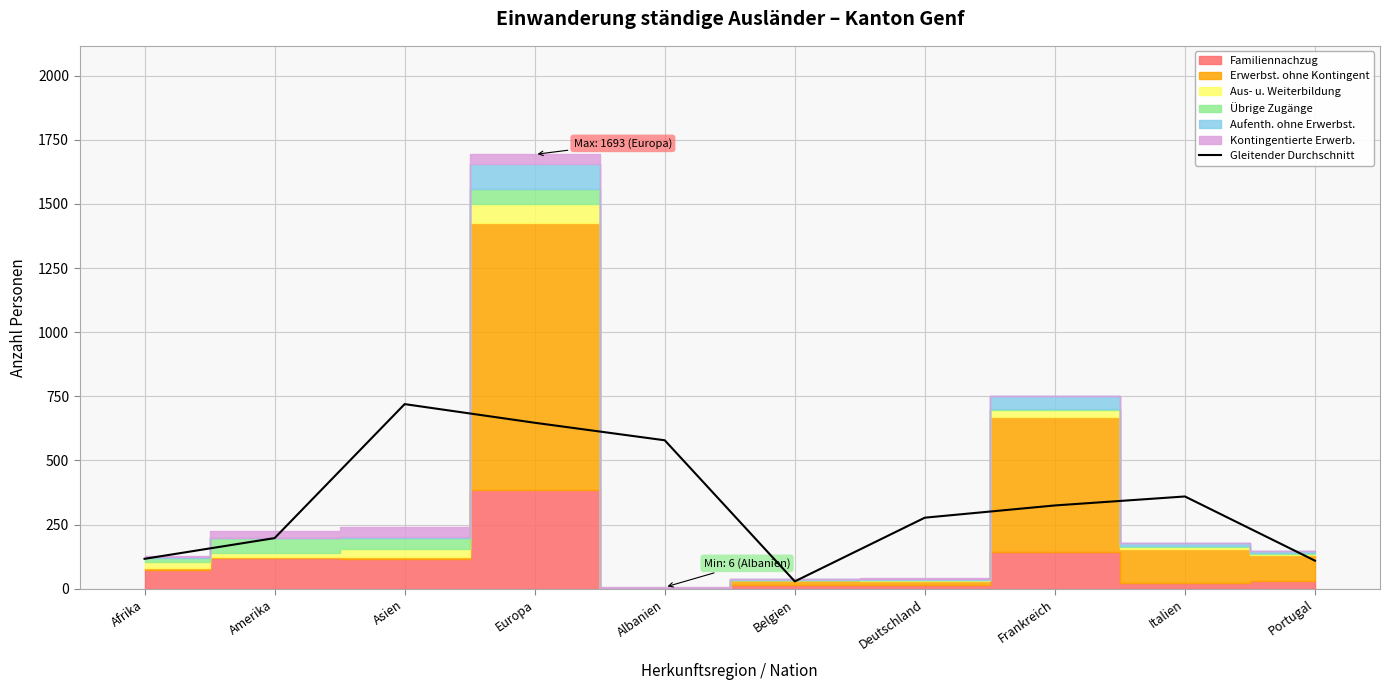

What is the value of the 2nd point from the left?

197.3